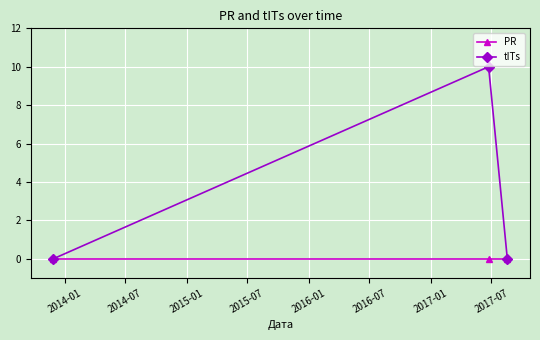

What is the maximum value shown in the chart?

10